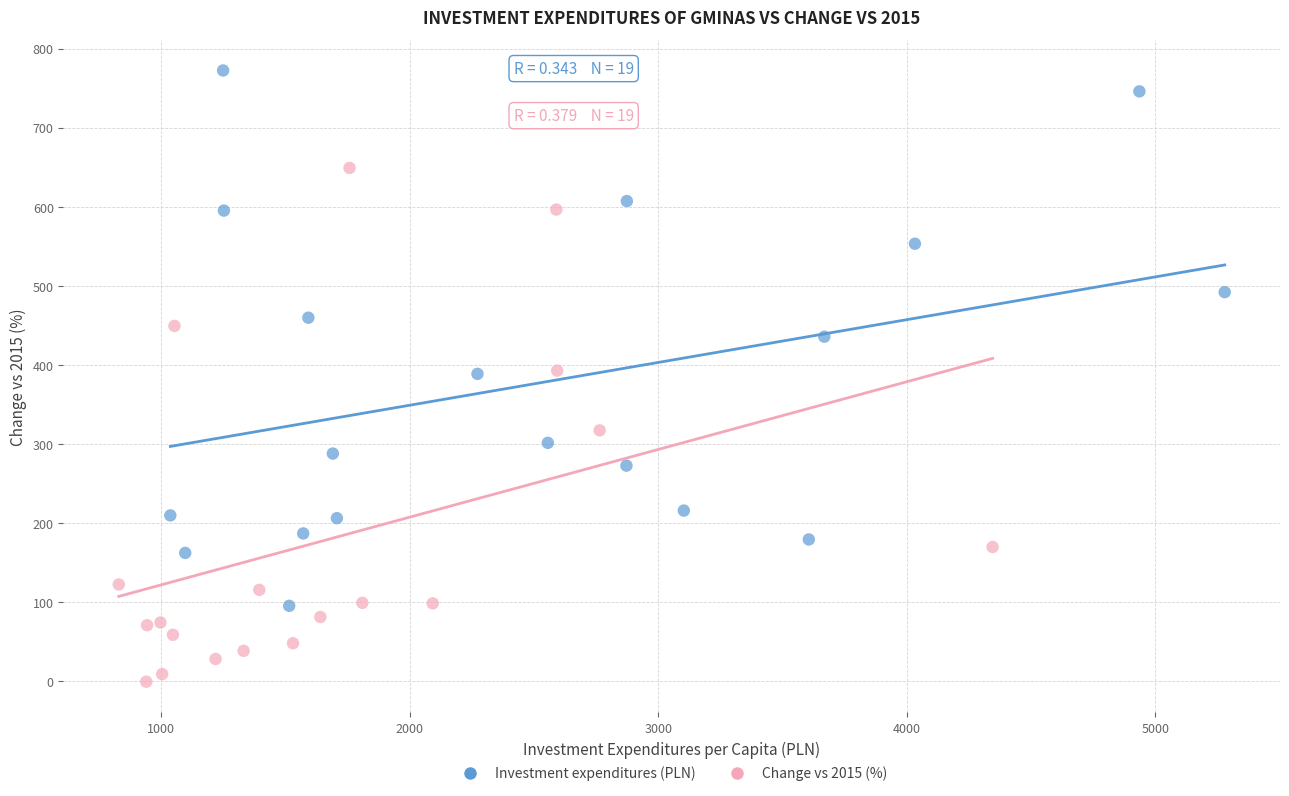

Which series has the largest Y range (max minus min)?

Investment expenditures (PLN)